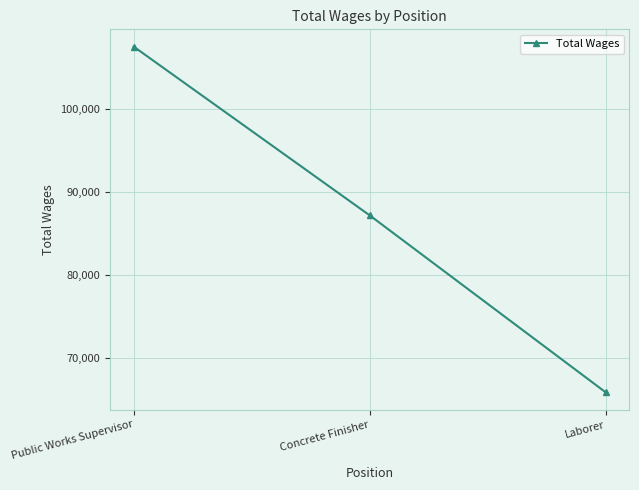

What is the value of the 2nd point from the left?

87167